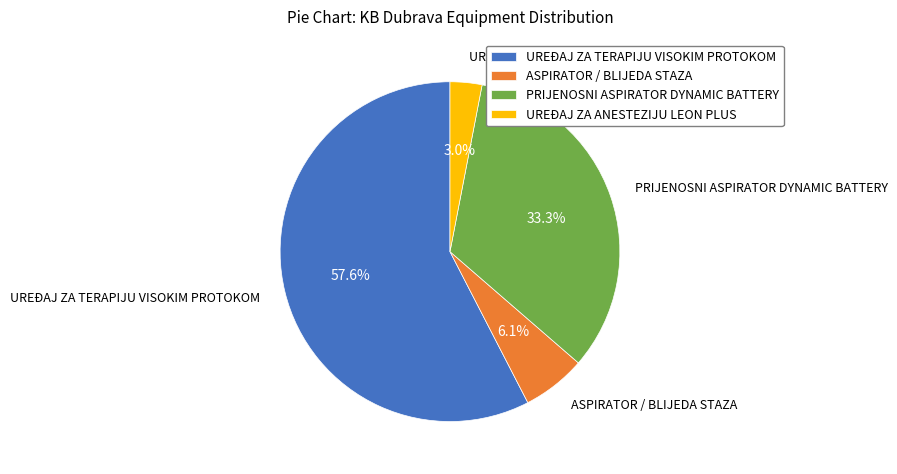

Which category has the biggest portion of the pie?

UREĐAJ ZA TERAPIJU VISOKIM PROTOKOM